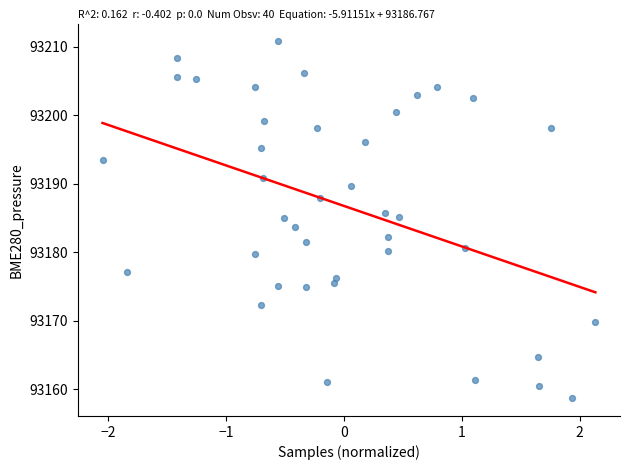

What is the range of X values (max minus min)?

4.2